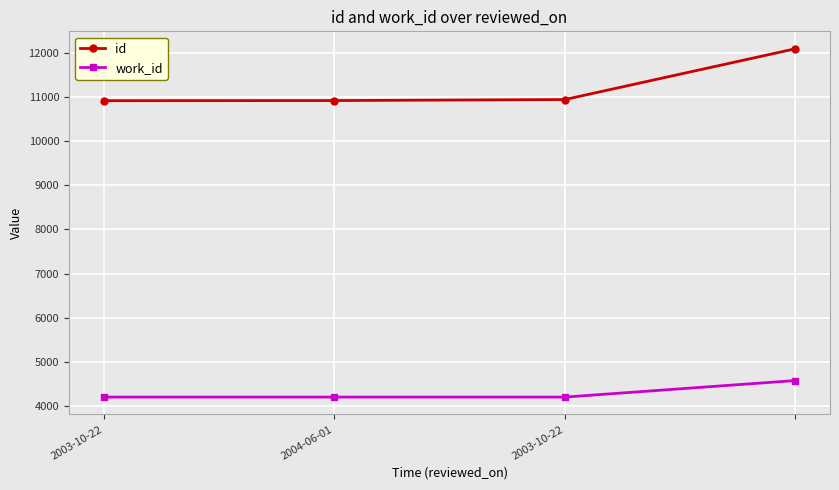

What is the minimum value for work_id?

4209